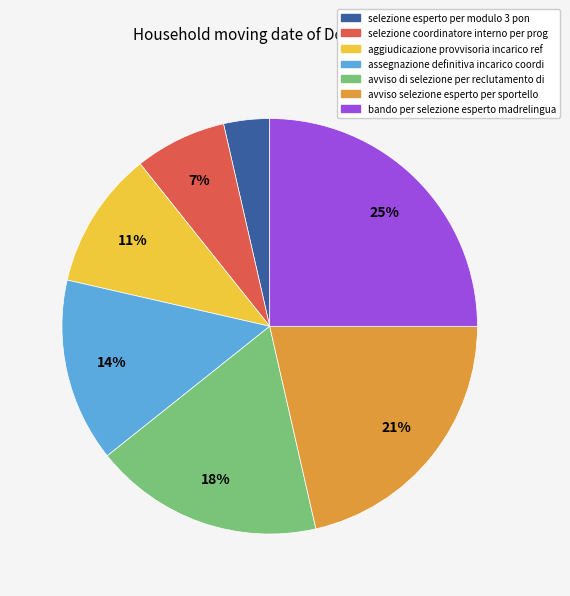

Does any single category account for the majority?

No